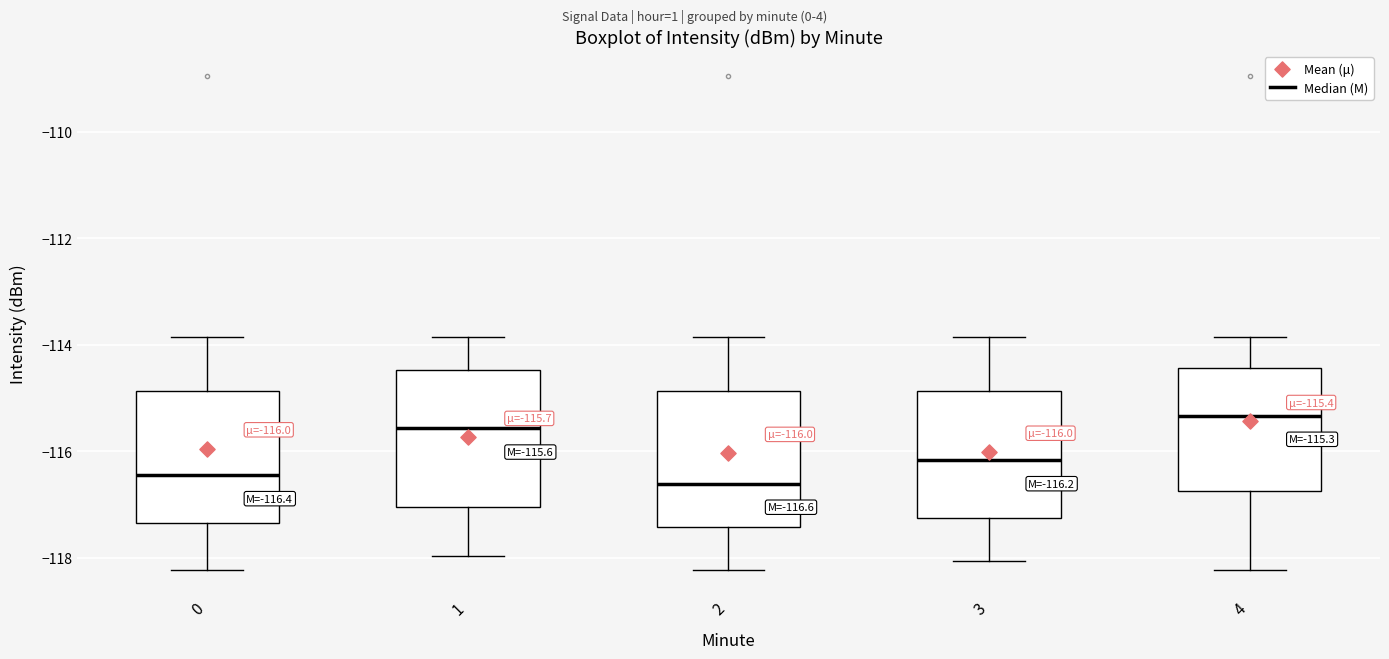

Which box's median line is the highest?

4